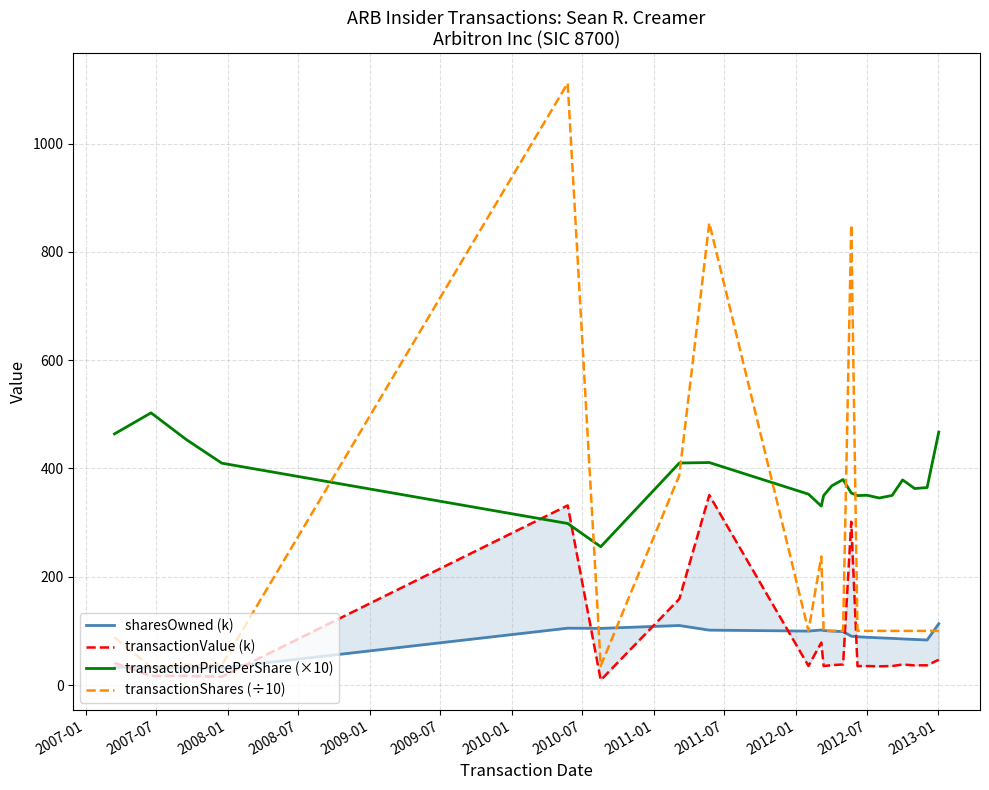

How many data points in sharesOwned (k) are less than 90?

11